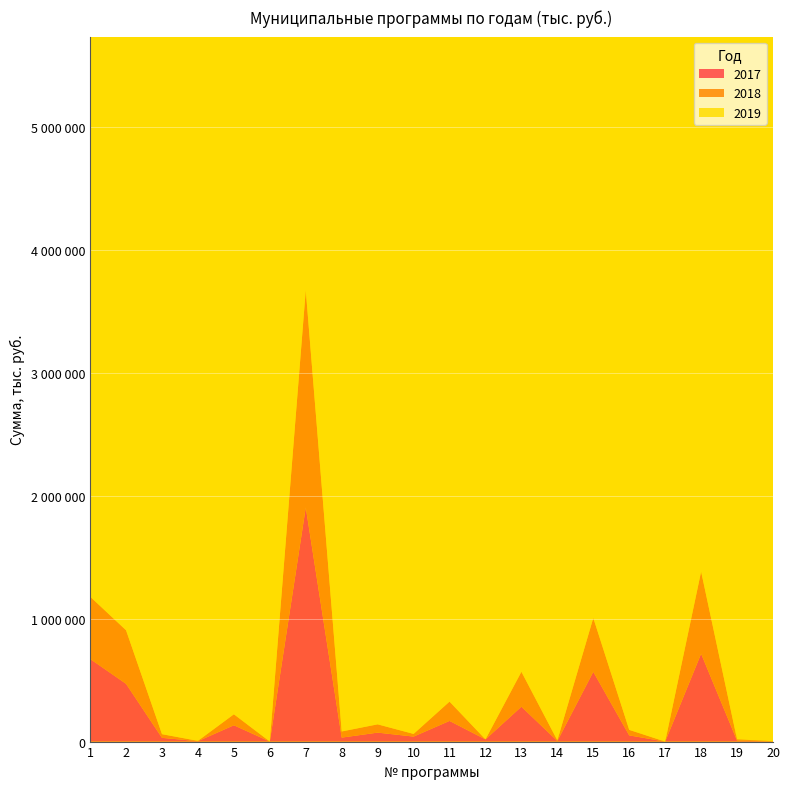

Reading left to right, extract all data points from this chart.

2017: 671955	469718	30294	3454	132721	254	1903353	32351	72899	40647	168043	17913	283799	5000	567483	50320	100	714414	7994	1636
2018: 506551	435485	30020	2603	89327	236	1767576	50000	67401	21805	156952	0	283951	5000	438017	45005	93	667767	10001	1636
2019: 0	446168	30091	2180	81323	0	1787416	88301	67401	21162	156652	0	328805	0	462183	45005	93	665863	0	1636